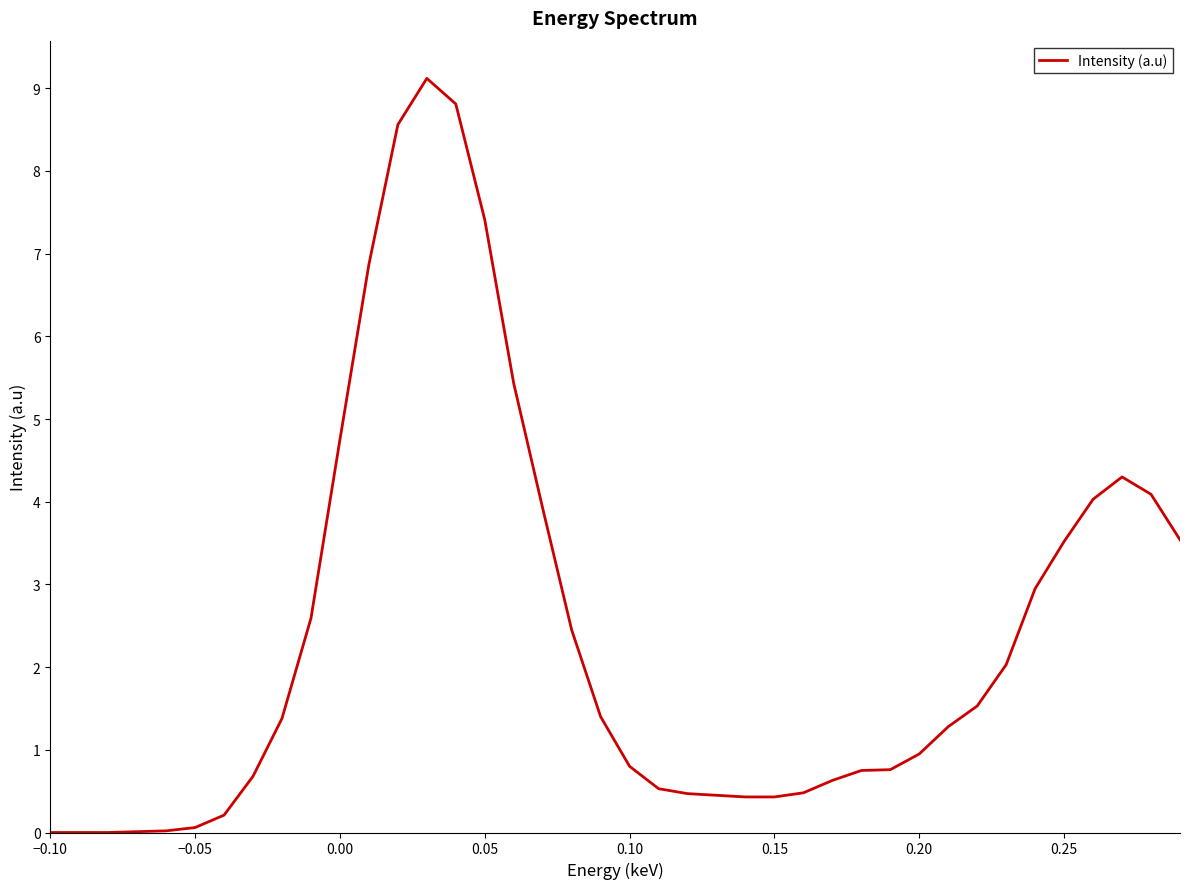

What is the greatest value displayed?

9.1